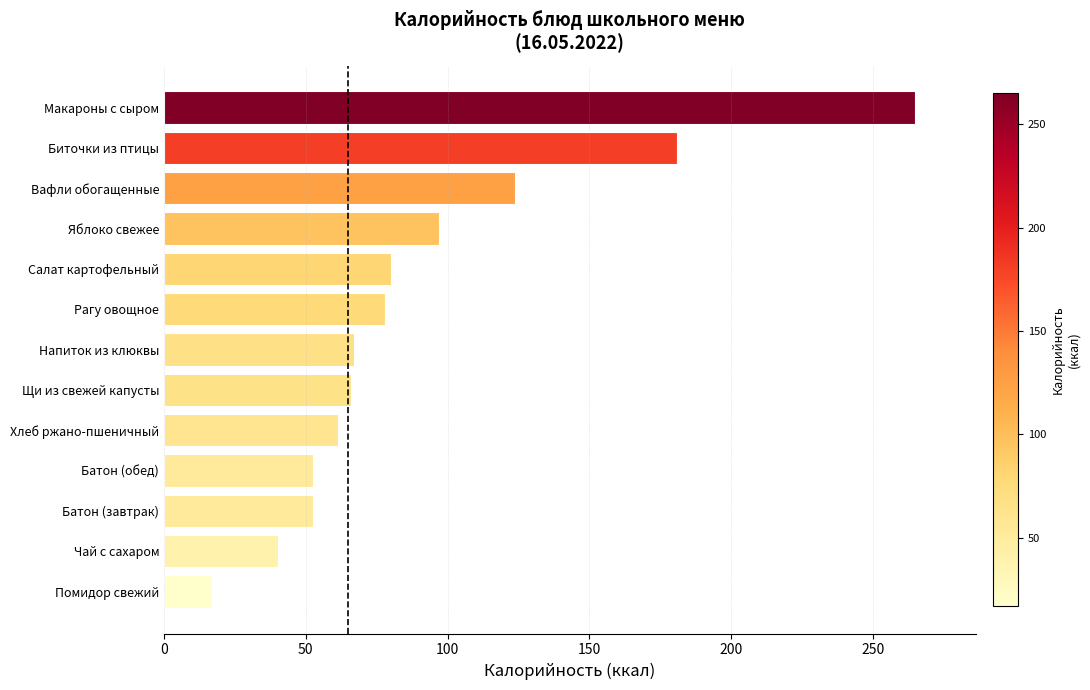

What is the sum of all values?

1181.0